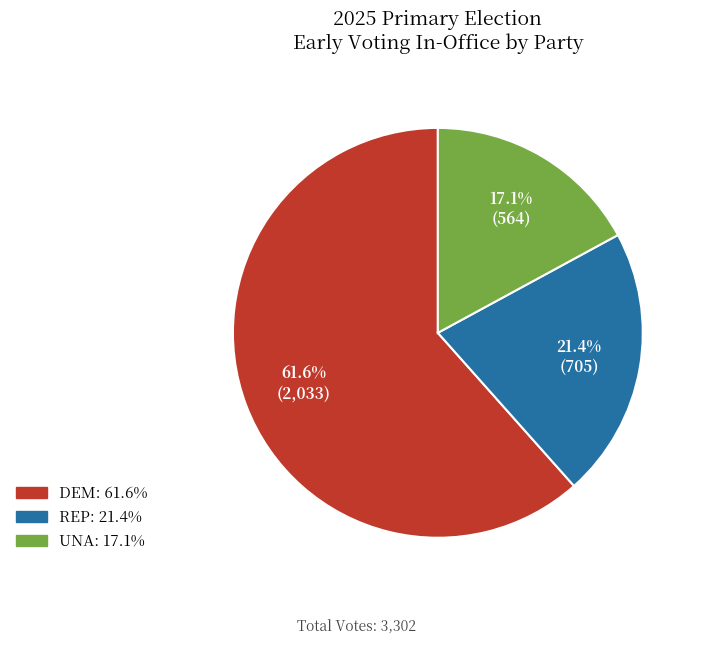

Which slice is the largest?

DEM